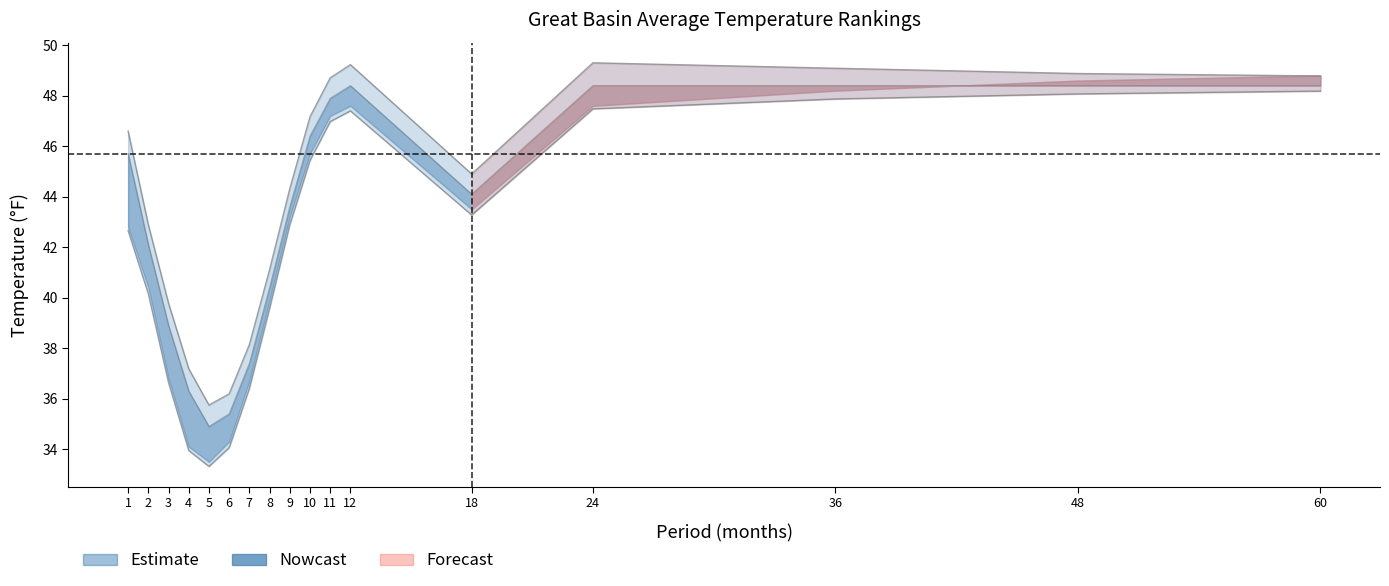

What is the smallest value displayed?

33.3